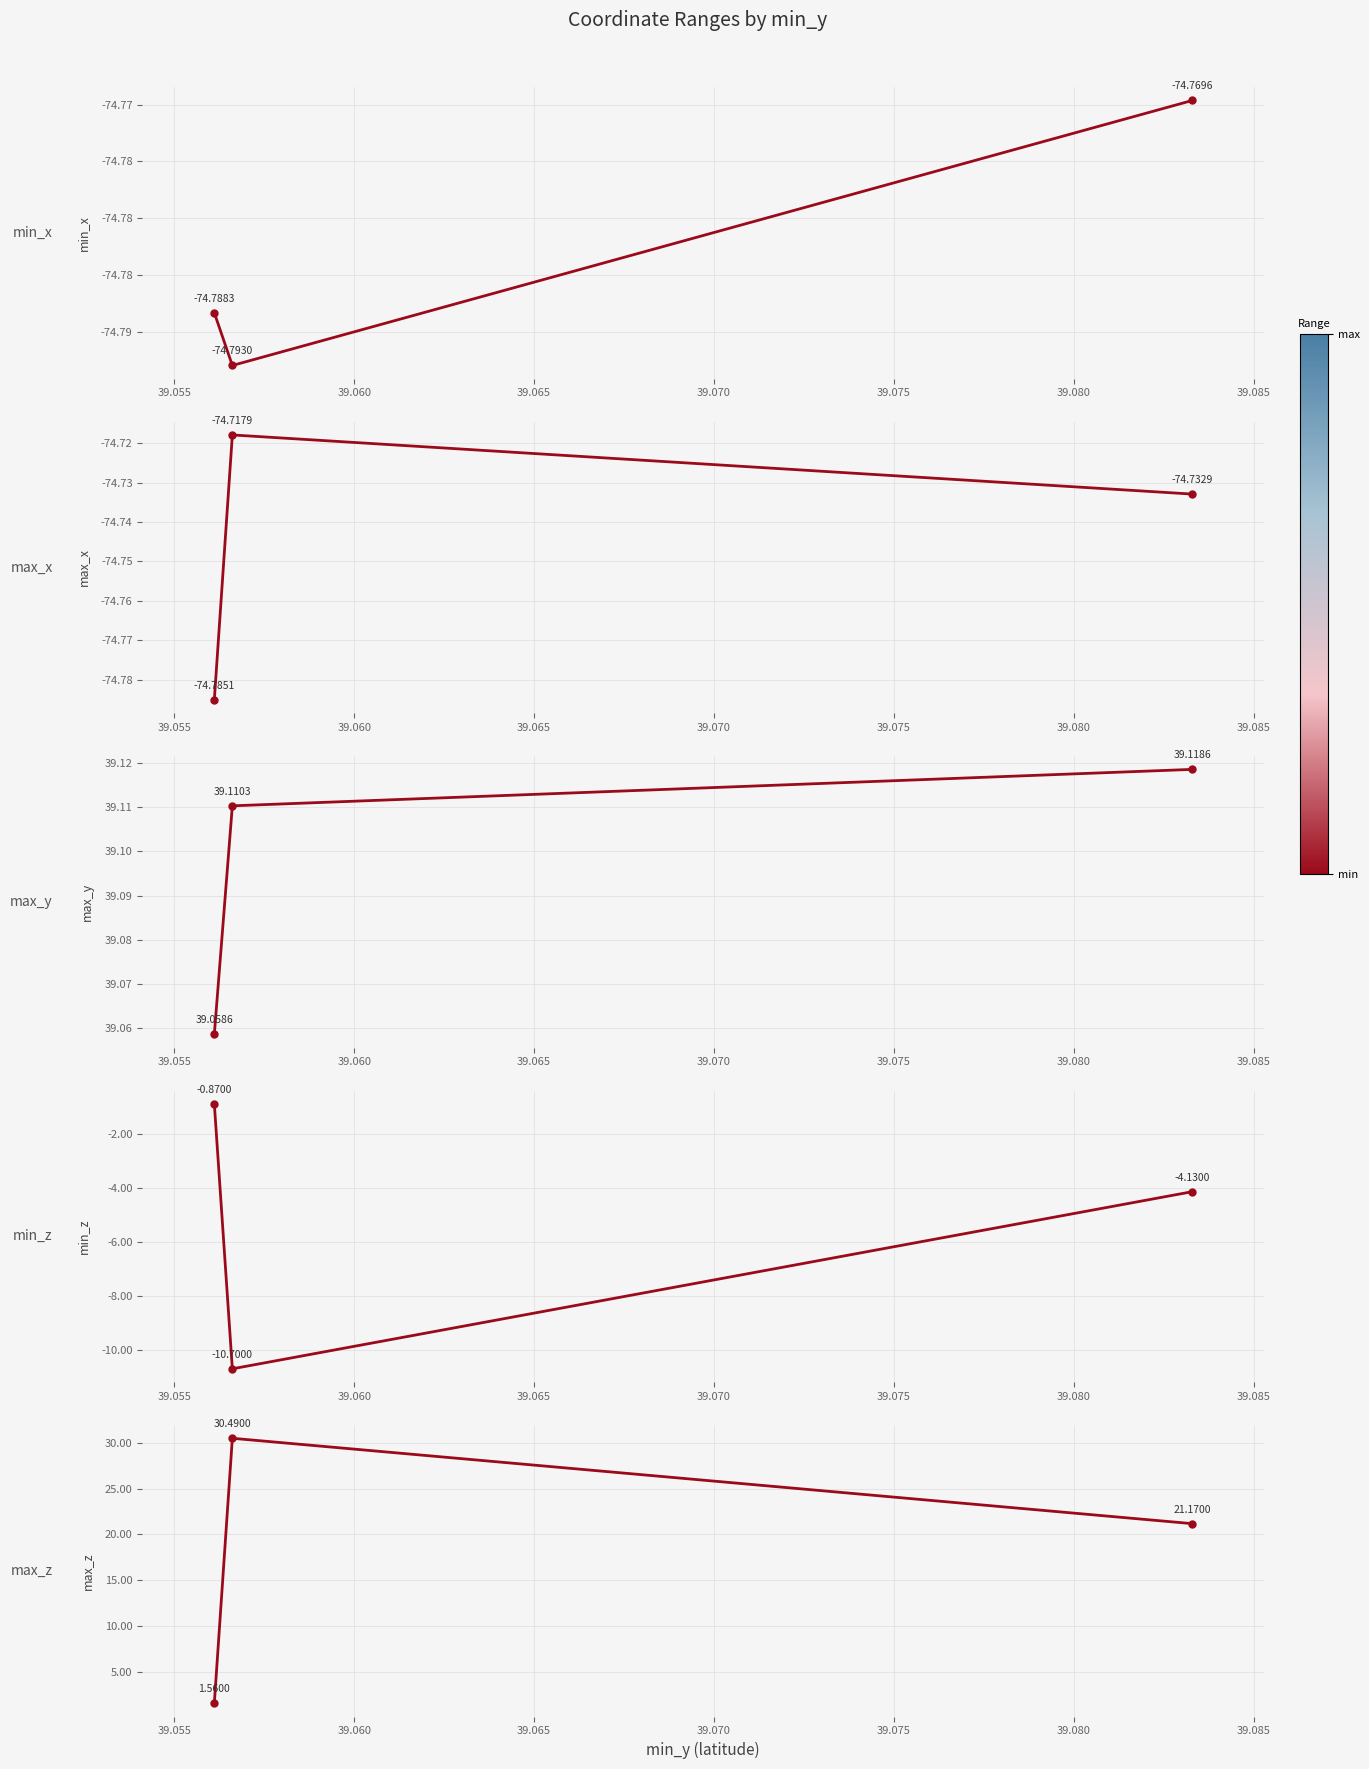

What is the minimum value for min_x?

-74.8